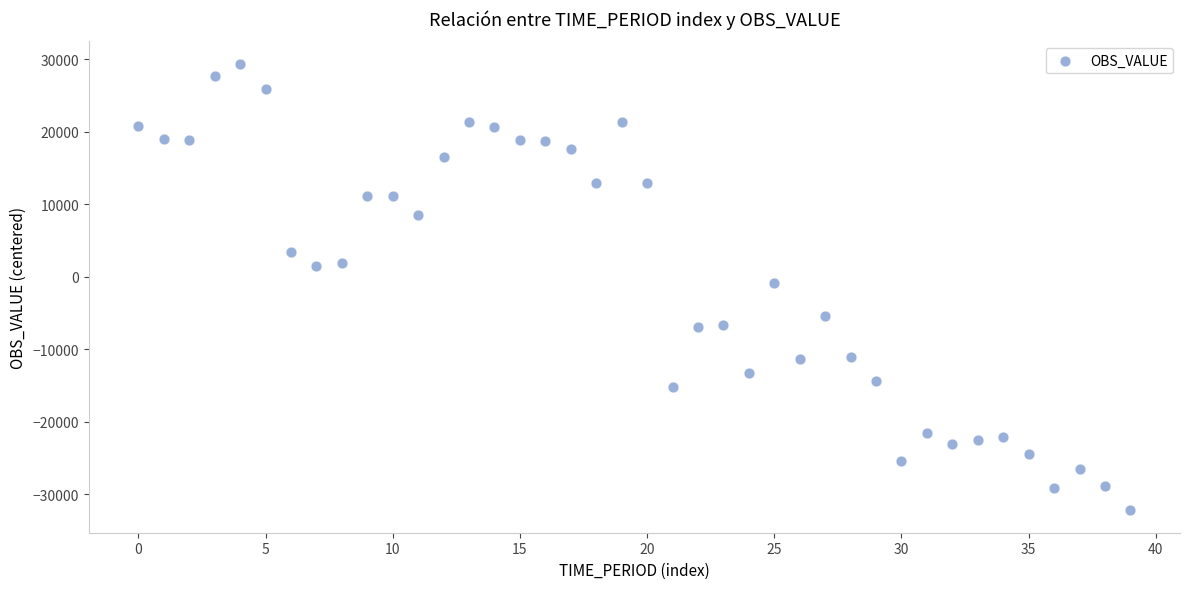

What is the range of Y values (max minus min)?

61614.0